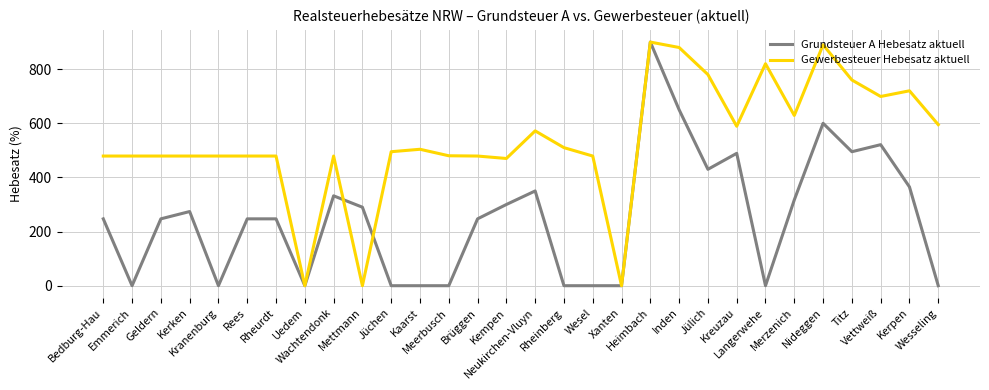

What is the maximum value shown in the chart?

900